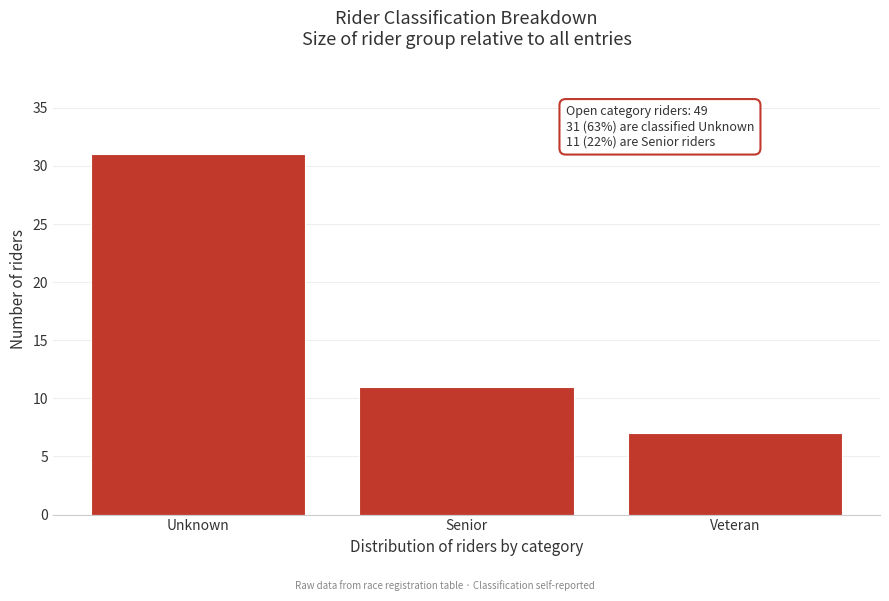

Reading right to left, list all the values displayed in this chart.

Veteran=7	Senior=11	Unknown=31